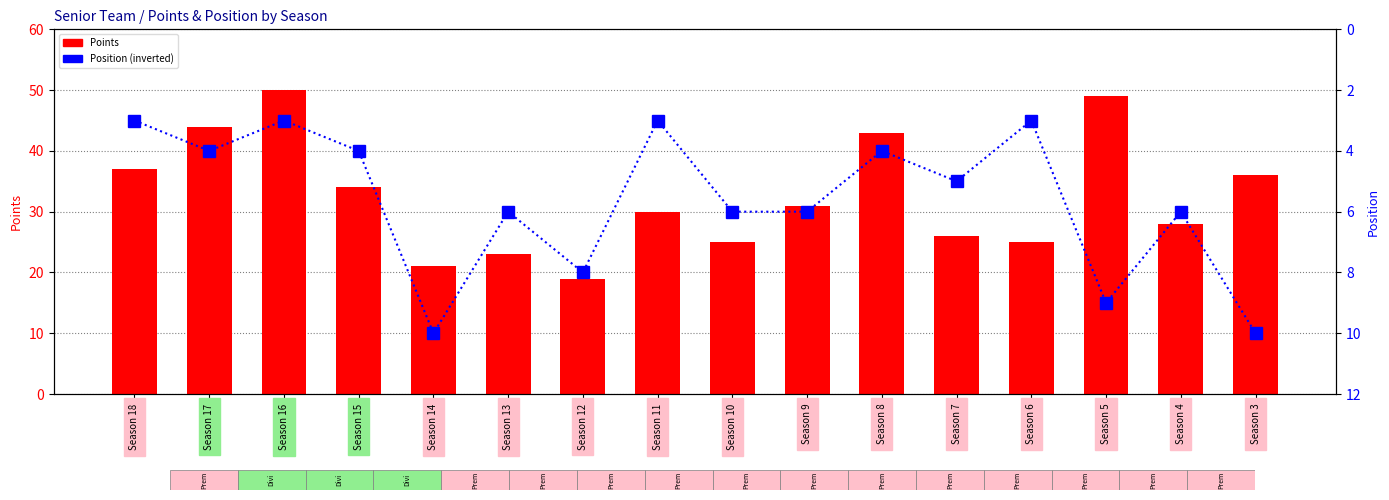

What is the approximate value of Position at Season 12?

8